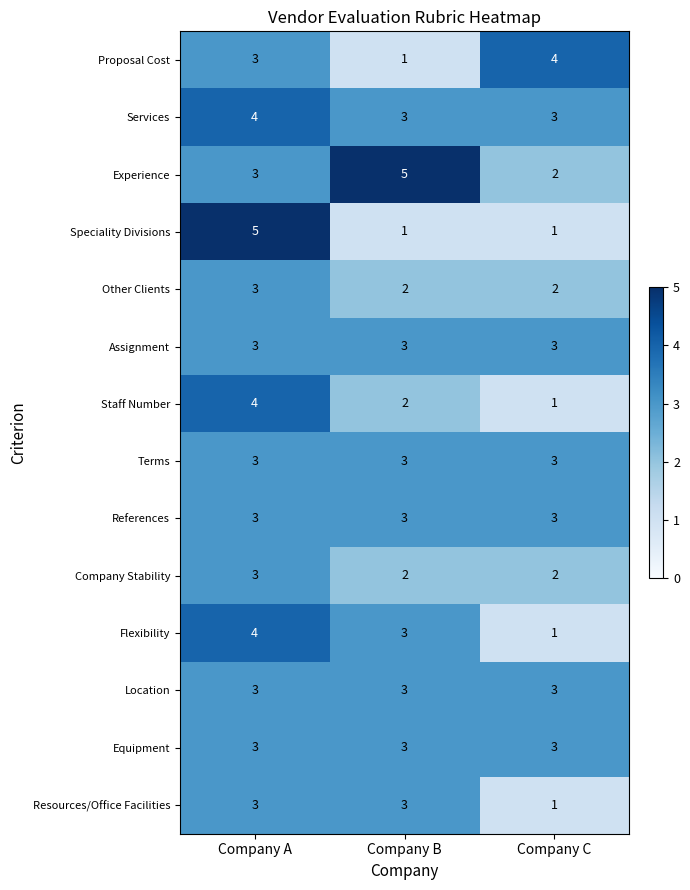

What is the difference between the highest and lowest values at Company A?

2